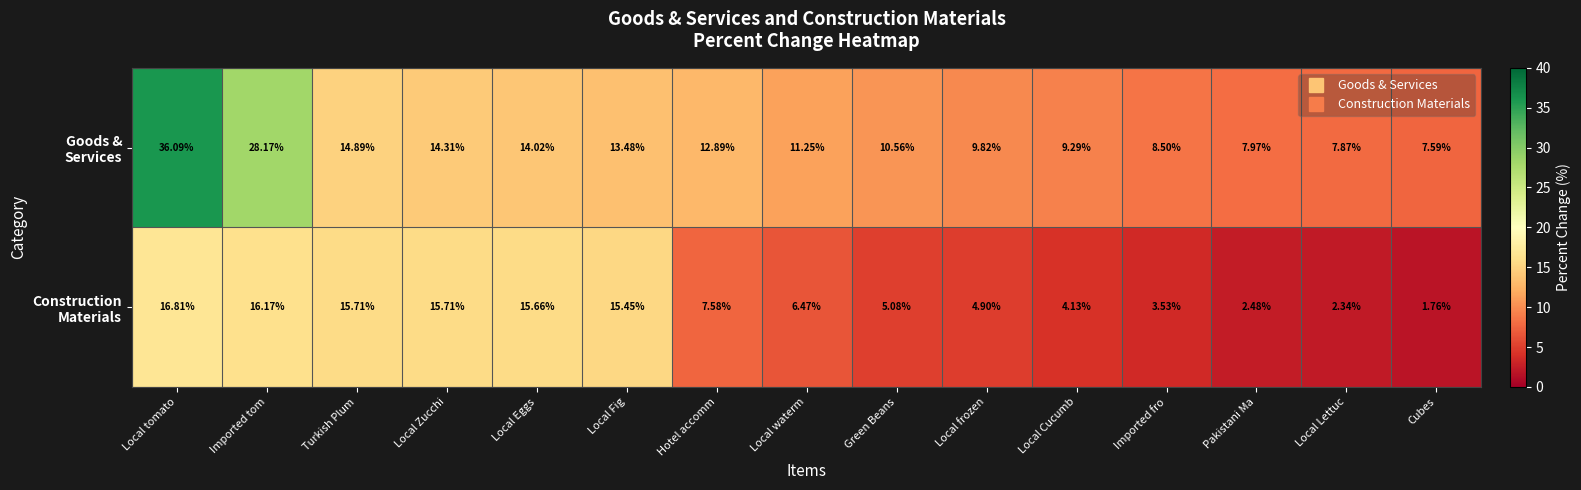

At which category is the sum across all series the highest?

Local tomato